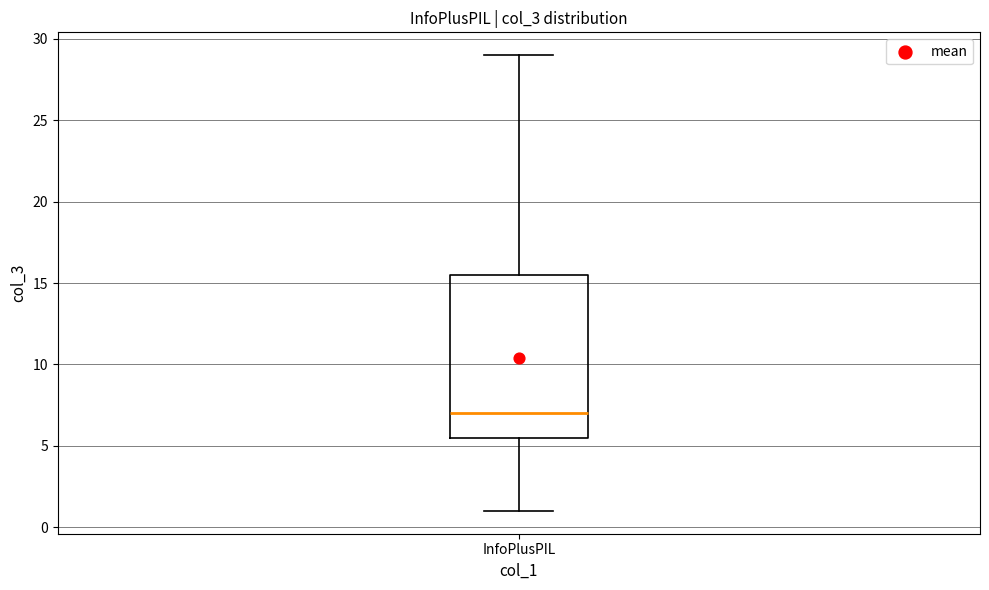

Where does the lower whisker of the box for InfoPlusPIL end on the y-axis? The values are not printed on the chart, so give them approximately, as read against the axis.

1.0